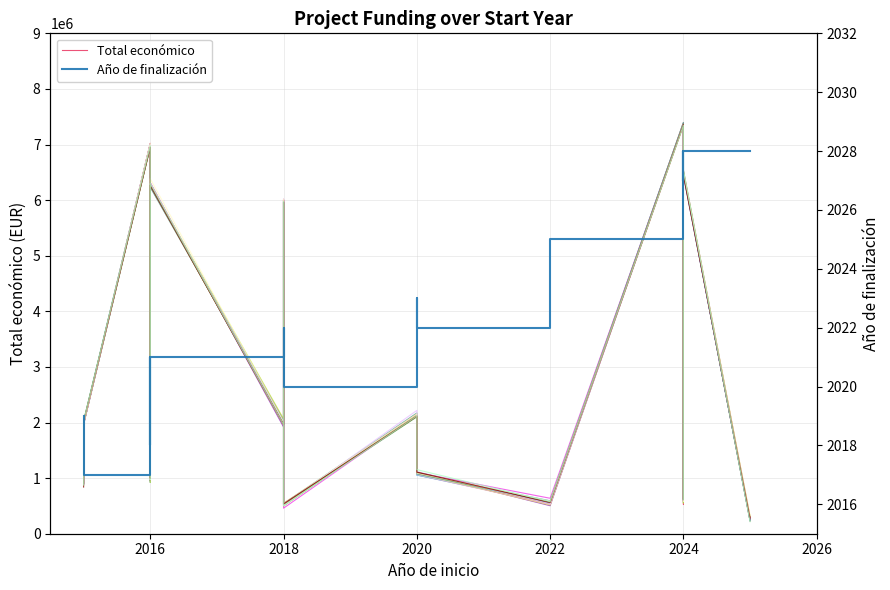

True or false: Año de finalización and Total económico cross at least once.

False